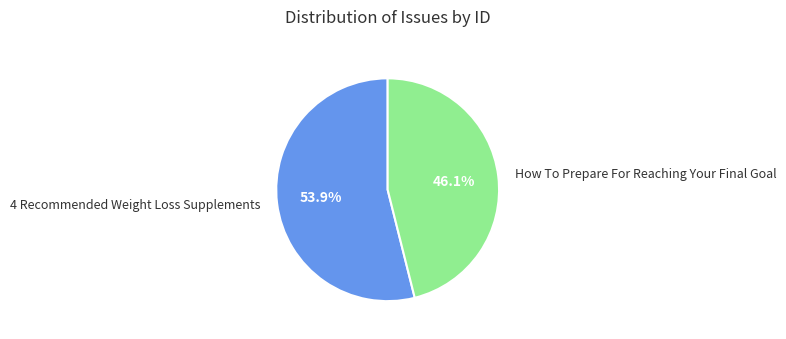

To the nearest percent, what portion does How To Prepare For Reaching Your Final Goal represent?

46%